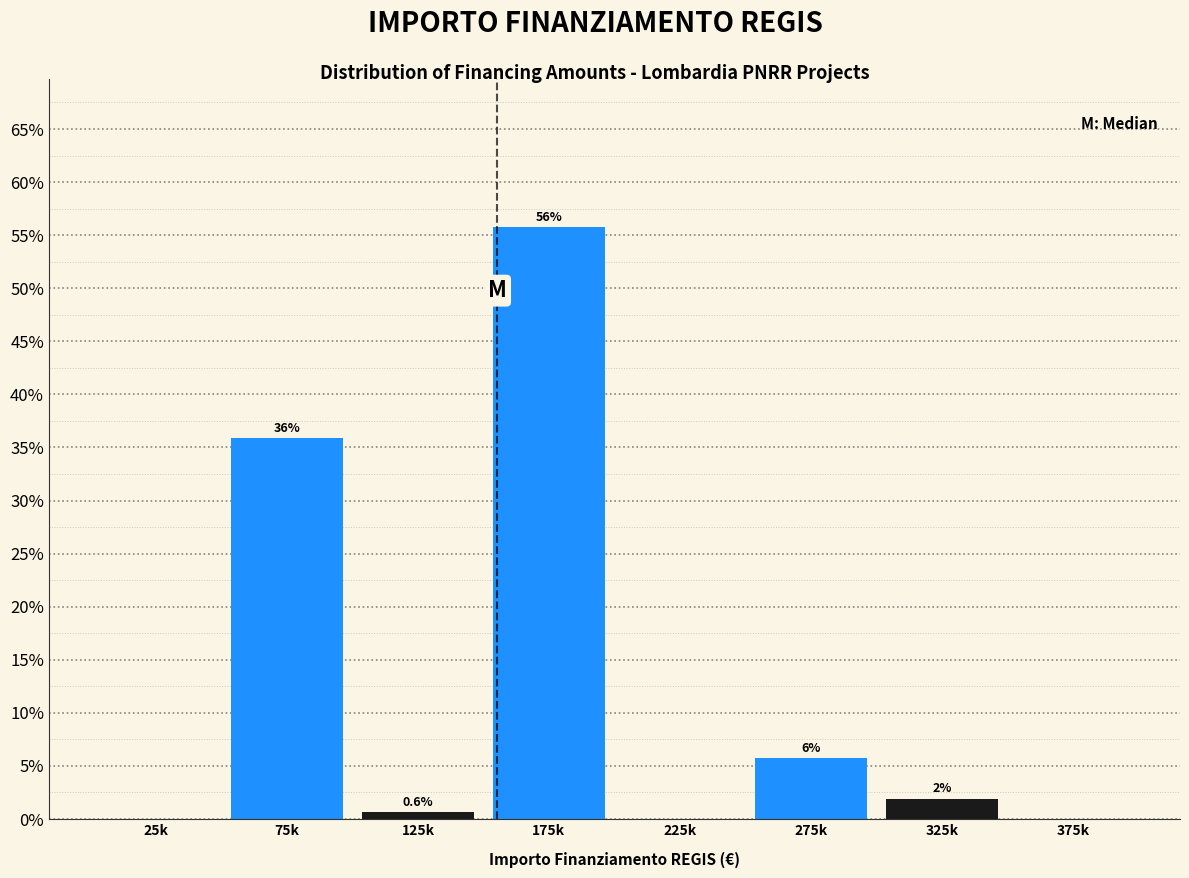

What is the maximum value shown in the chart?

55.8